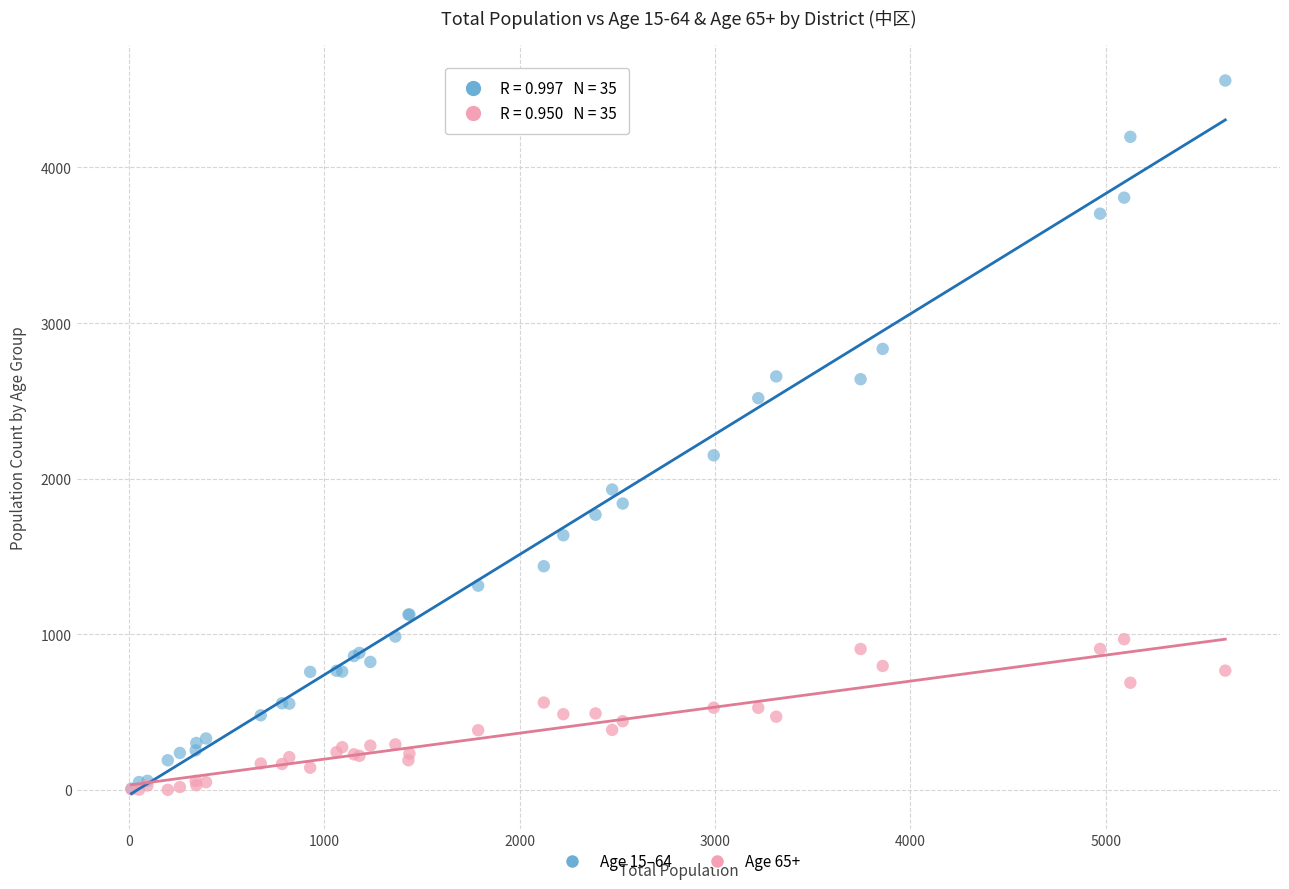

Which series reaches the maximum Y coordinate?

Age 15–64